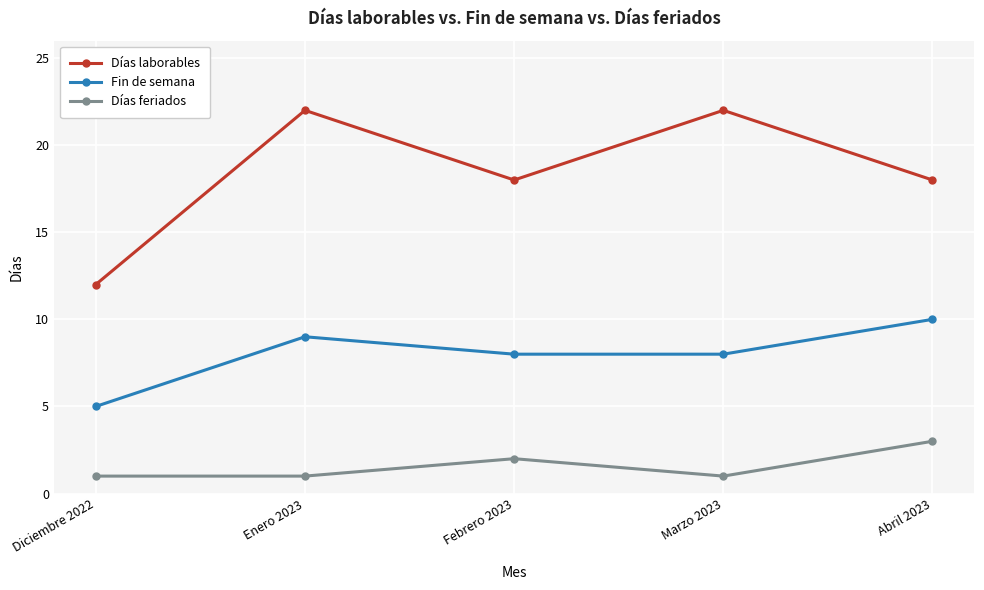

What position from the left is Abril 2023?

5